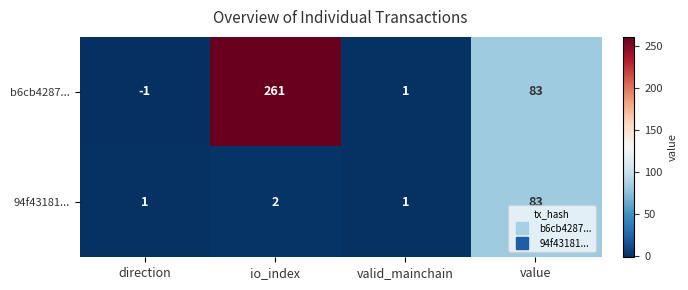

How many negative values does the b6cb4287... series have?

1